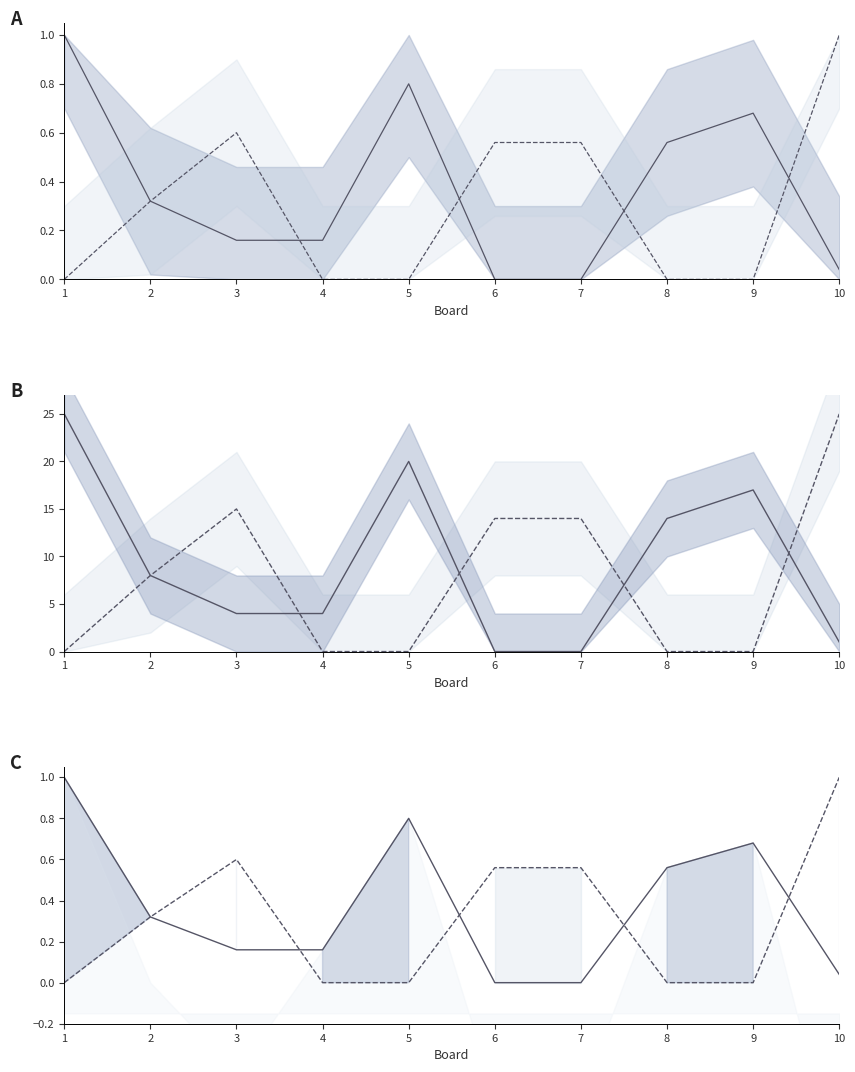

List the labels in order of Score 2 line value, largest first.

10, 3, 6, 7, 2, 1, 4, 5, 8, 9